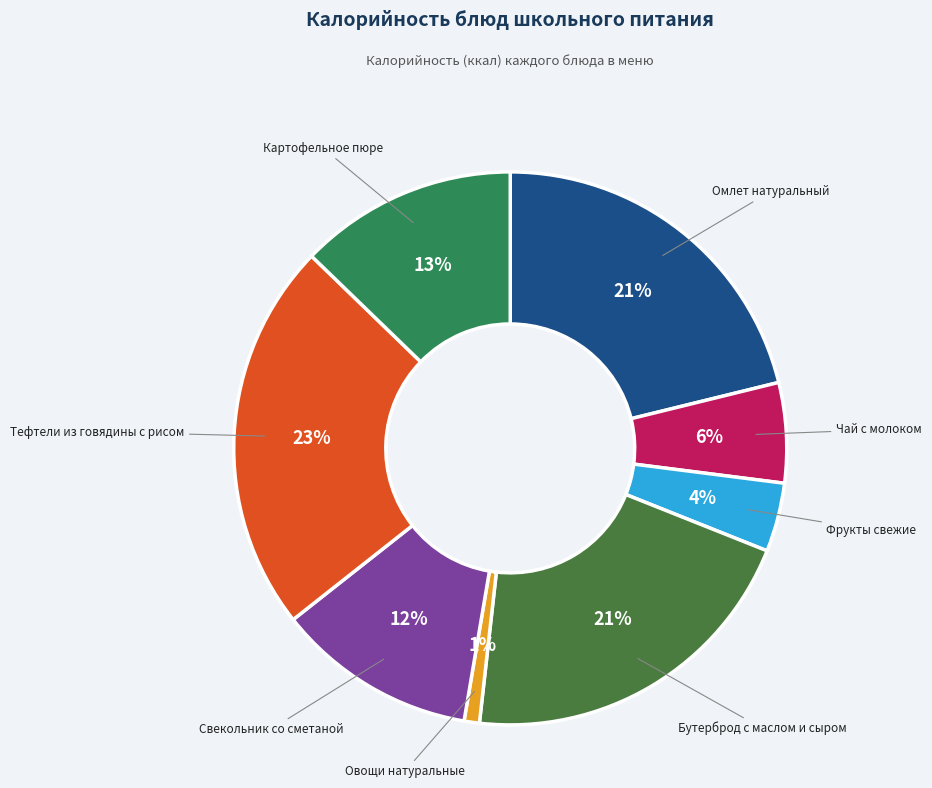

Approximately how many times larger is the value at Фрукты свежие compared to Бутерброд с маслом и сыром?

0.2